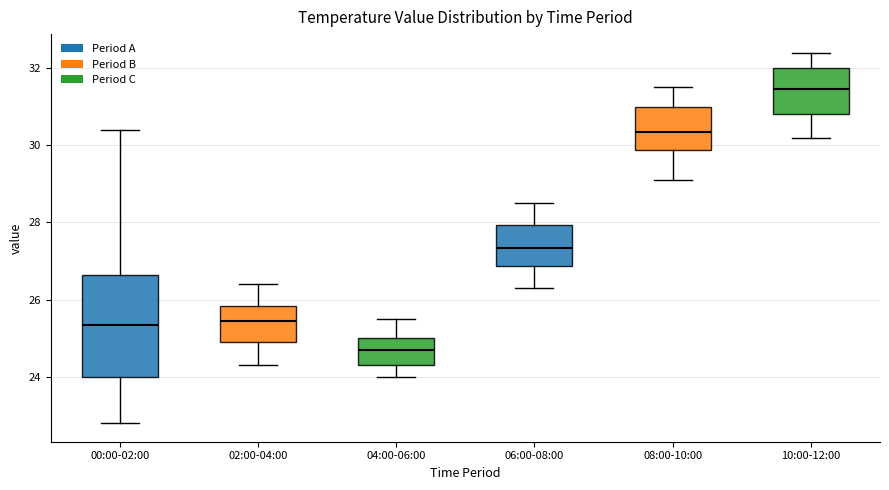

Where is the upper edge of the box for 04:00-06:00 on the y-axis? The values are not printed on the chart, so give them approximately, as read against the axis.

25.0